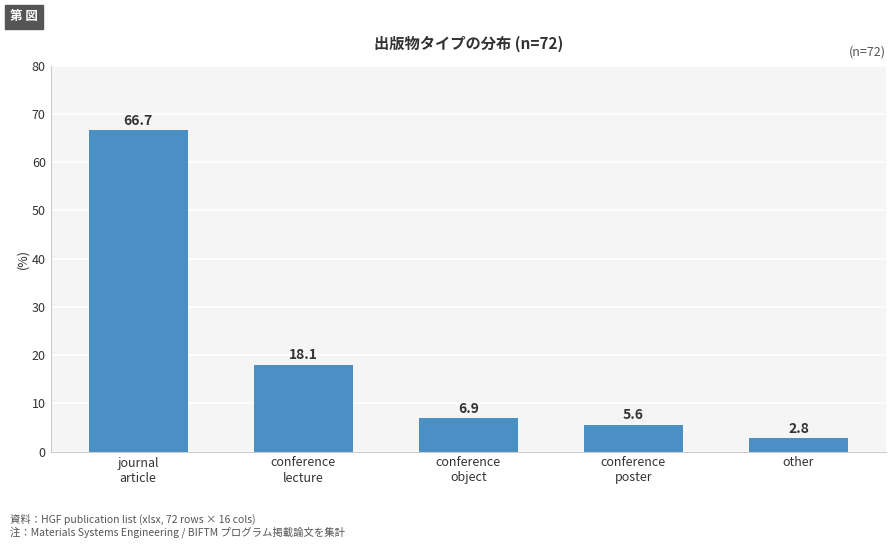

What is the ratio of the value at conference
lecture to the value at conference
poster?

3.2